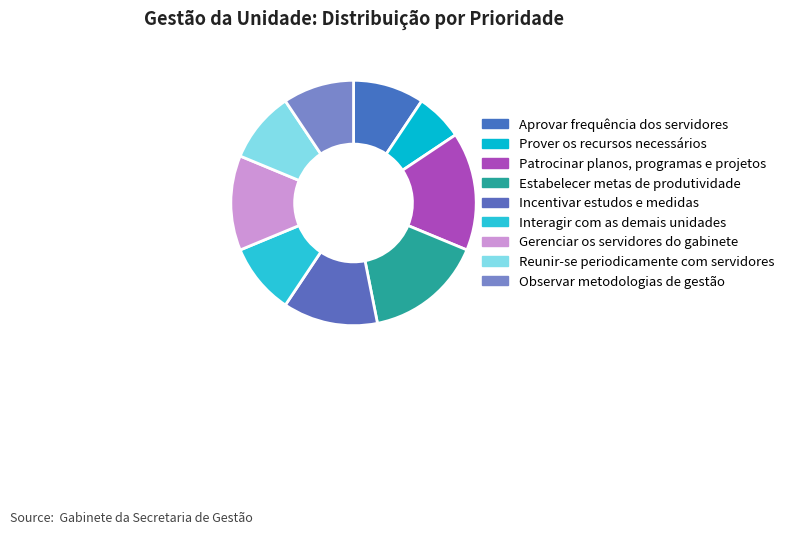

Combined, what portion of the pie is Estabelecer metas de produtividade and Prover os recursos necessários?

21.9%